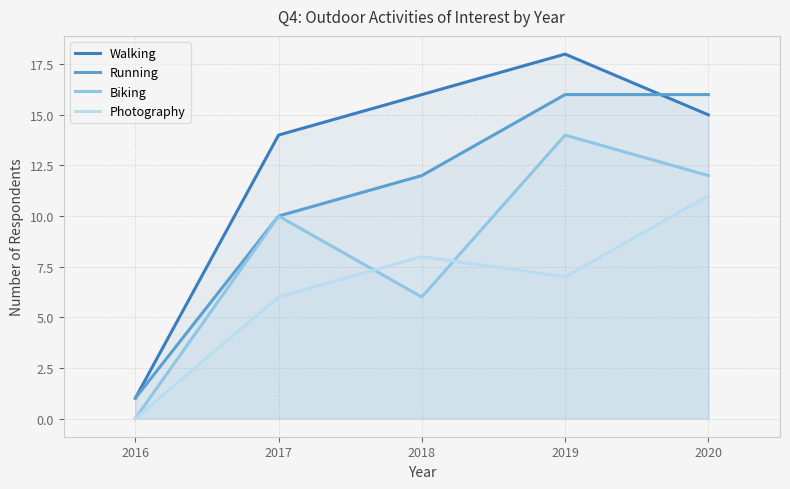

Rank the categories by Walking value from lowest to highest.

2016, 2017, 2020, 2018, 2019